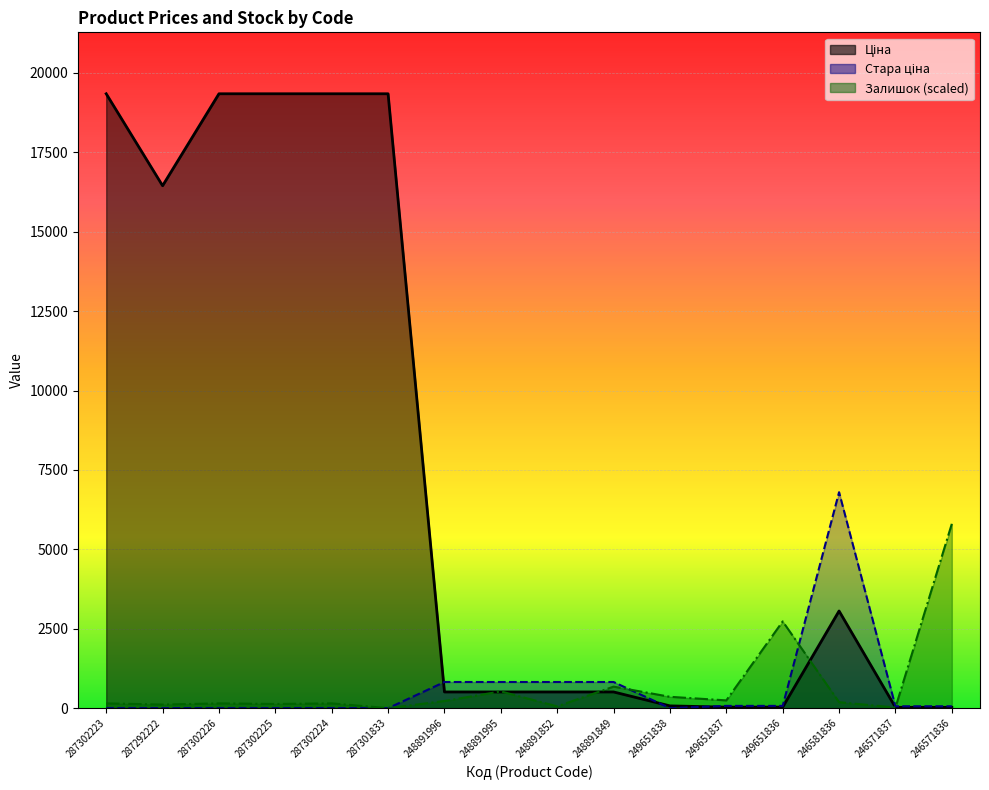

Which has a higher value, 287301833 or 249651836?

287301833